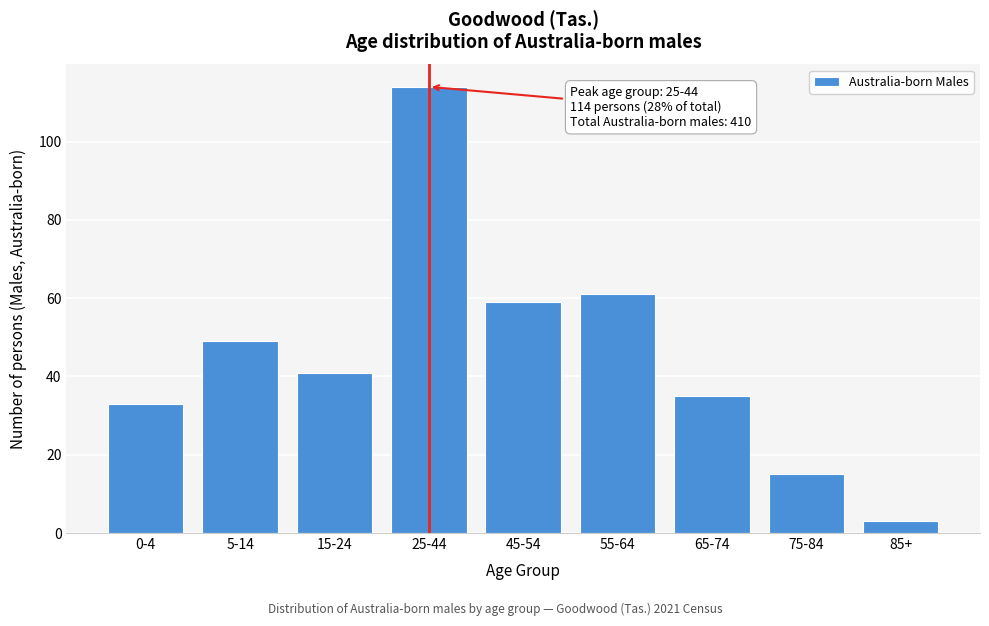

Reading left to right, extract all data points from this chart.

0-4=33	5-14=49	15-24=41	25-44=114	45-54=59	55-64=61	65-74=35	75-84=15	85+=3